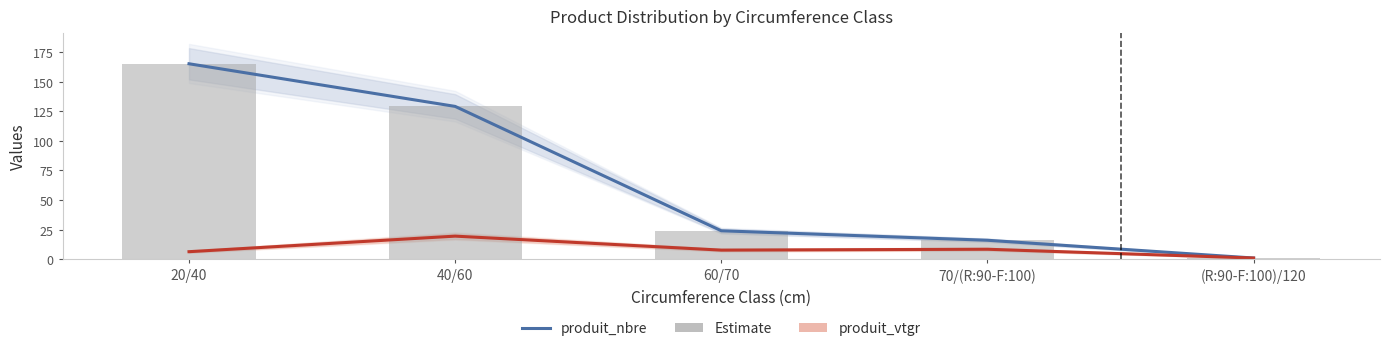

The value of produit_nbre at 60/70 is 13.6. True or false?

False